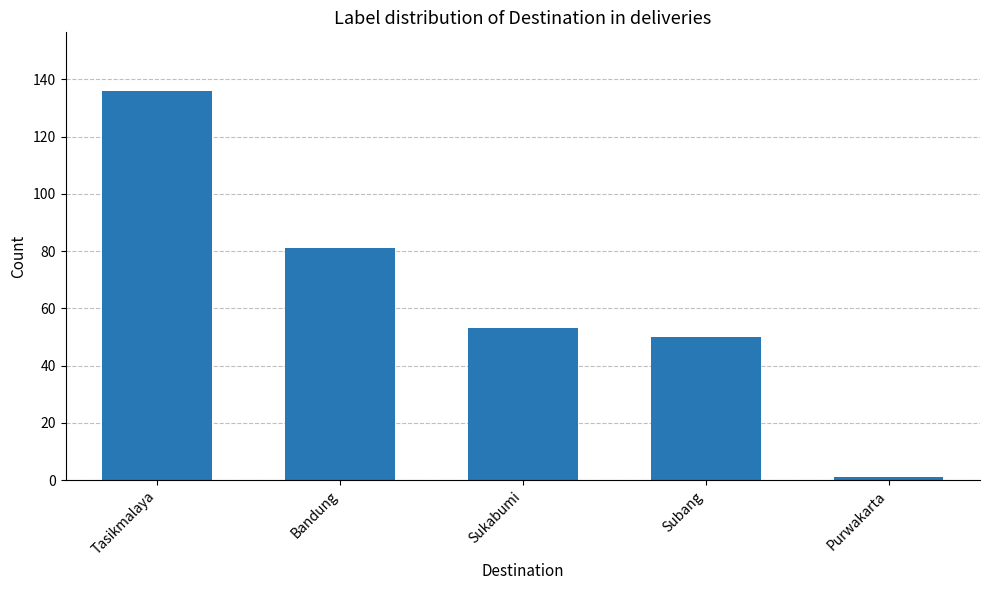

What position from the right is Purwakarta?

1